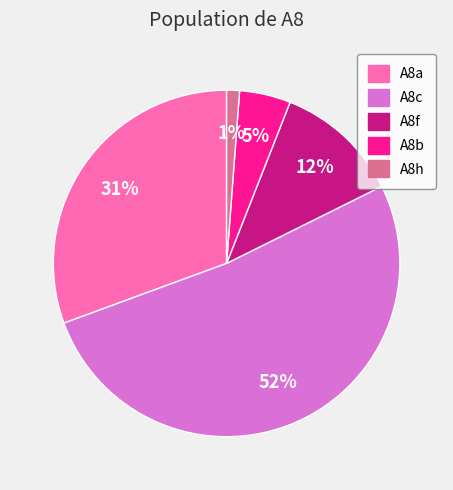

To the nearest percent, what is the difference between the A8f and A8b slice percentages?

7%